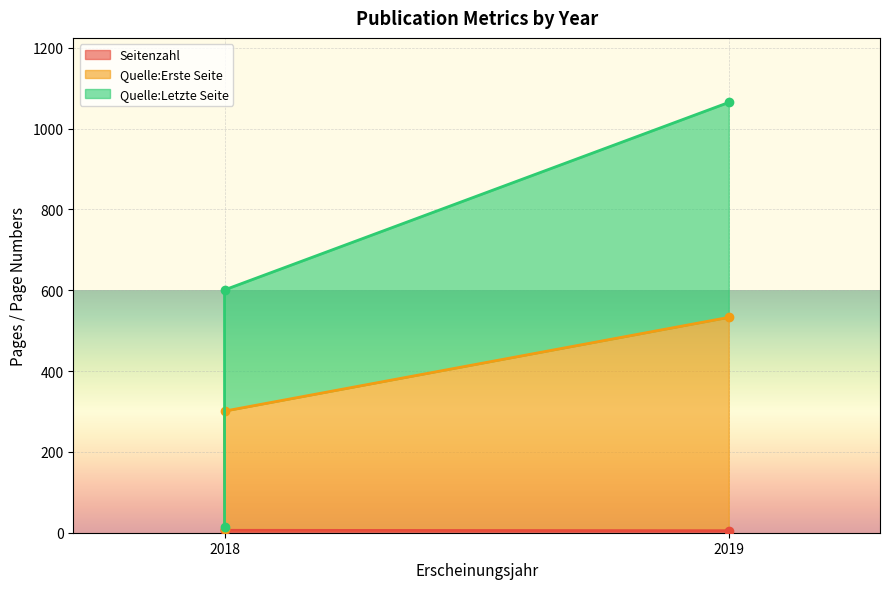

What is the difference between the maximum and minimum values in the Seitenzahl series?

2